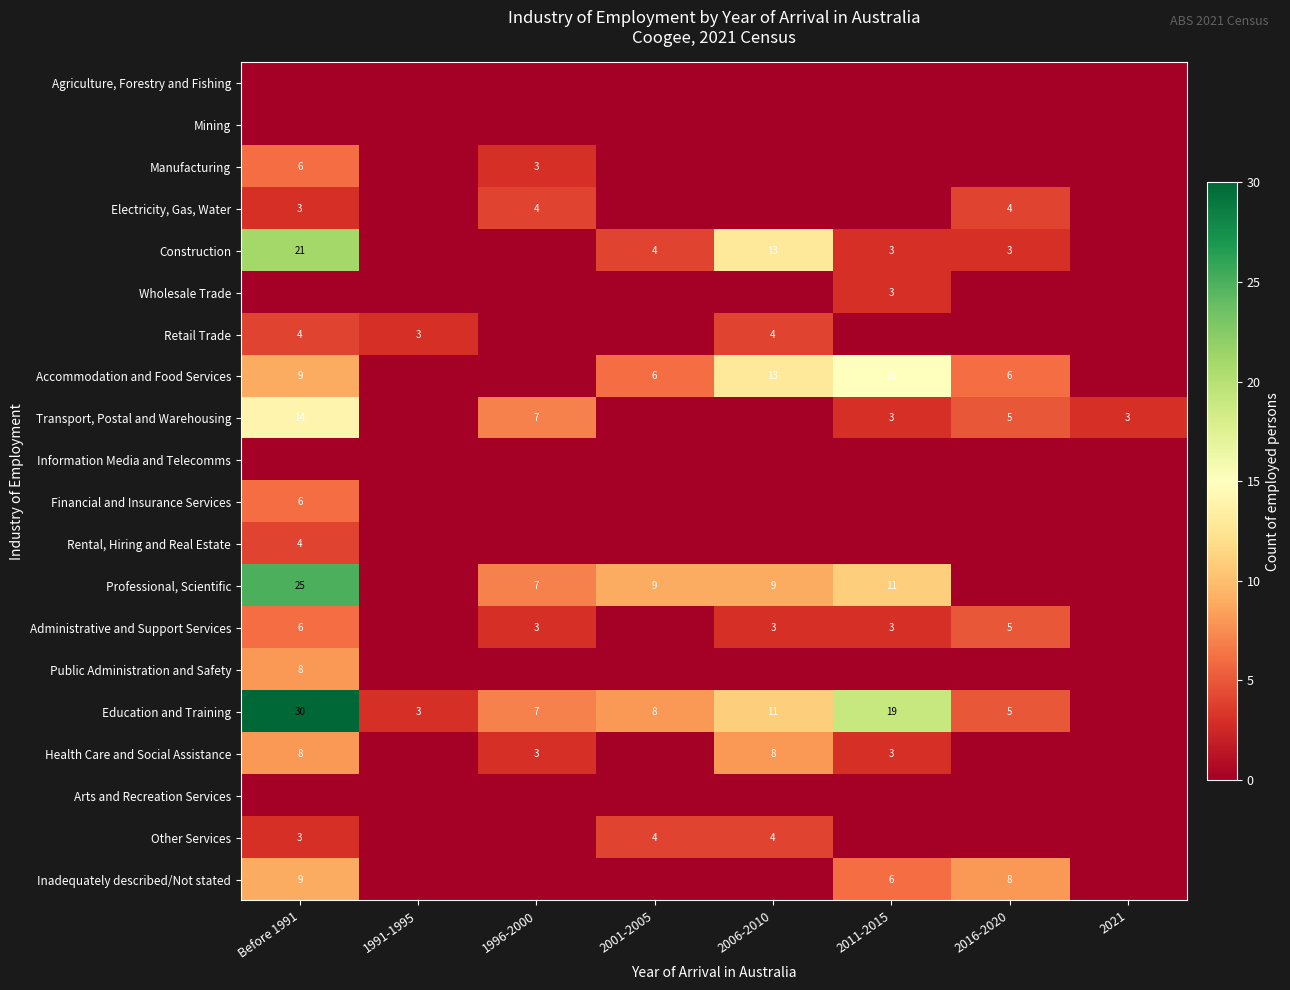

The value of Transport, Postal and Warehousing at 2016-2020 is 8. True or false?

False